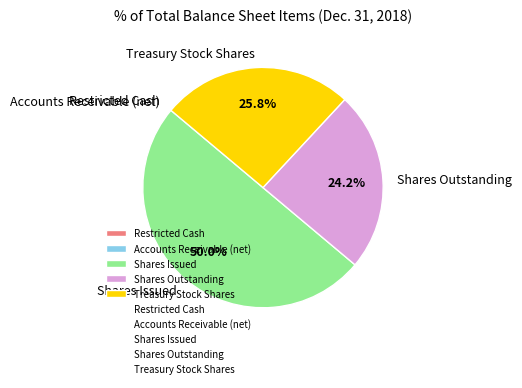

Which category has the biggest portion of the pie?

Shares Issued